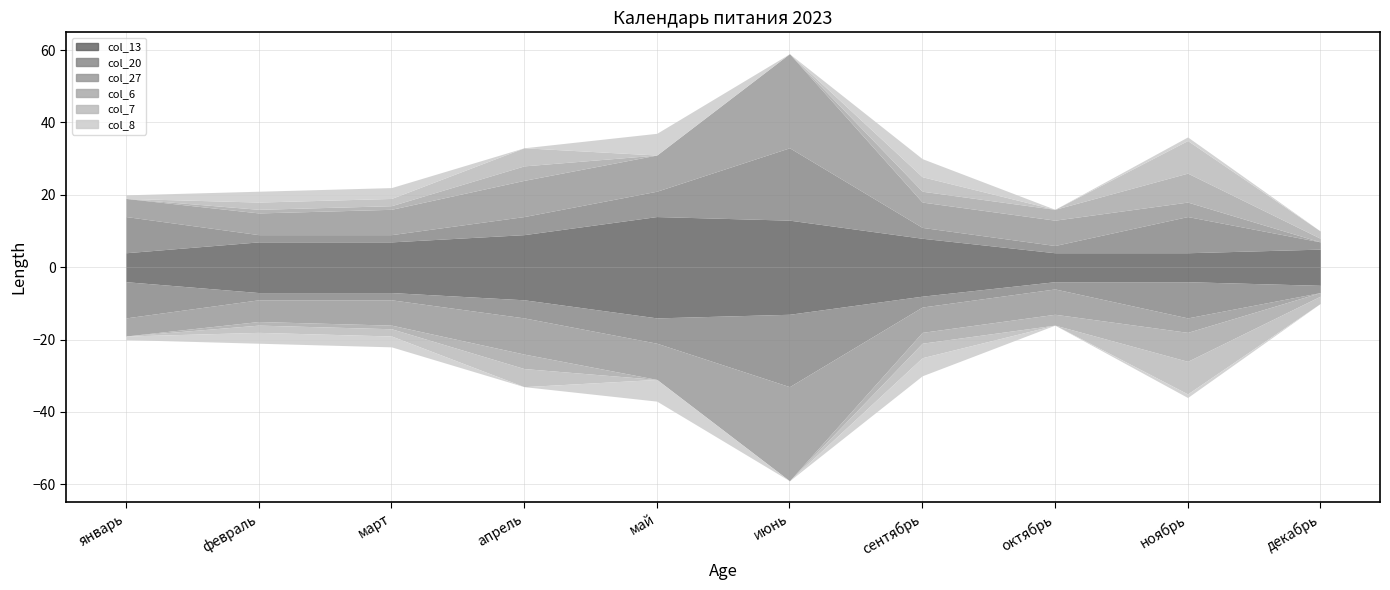

True or false: col_6 has more than 1 interior local peaks.

True